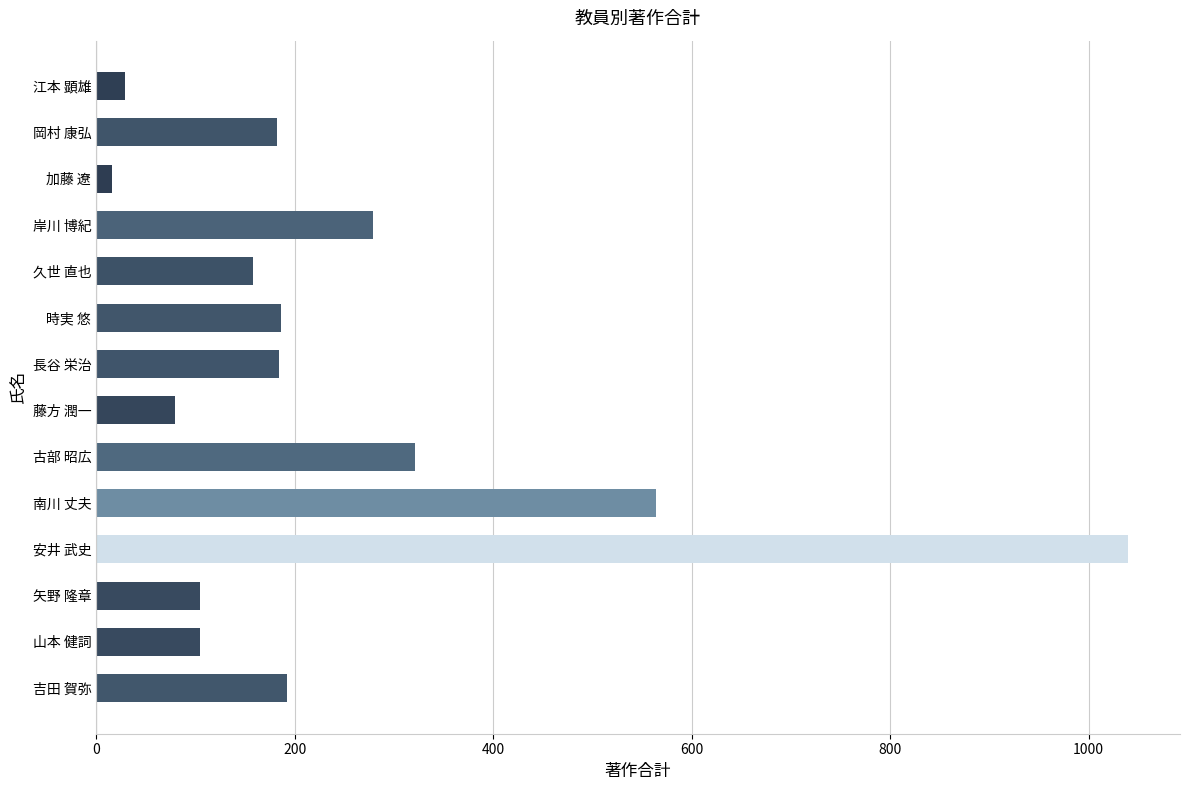

What is the label of the 6th bar from the bottom?

古部 昭広